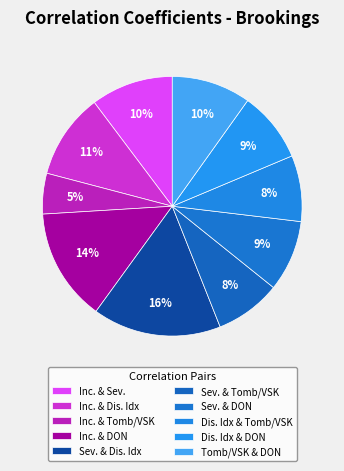

How many slices are in this pie chart?

10